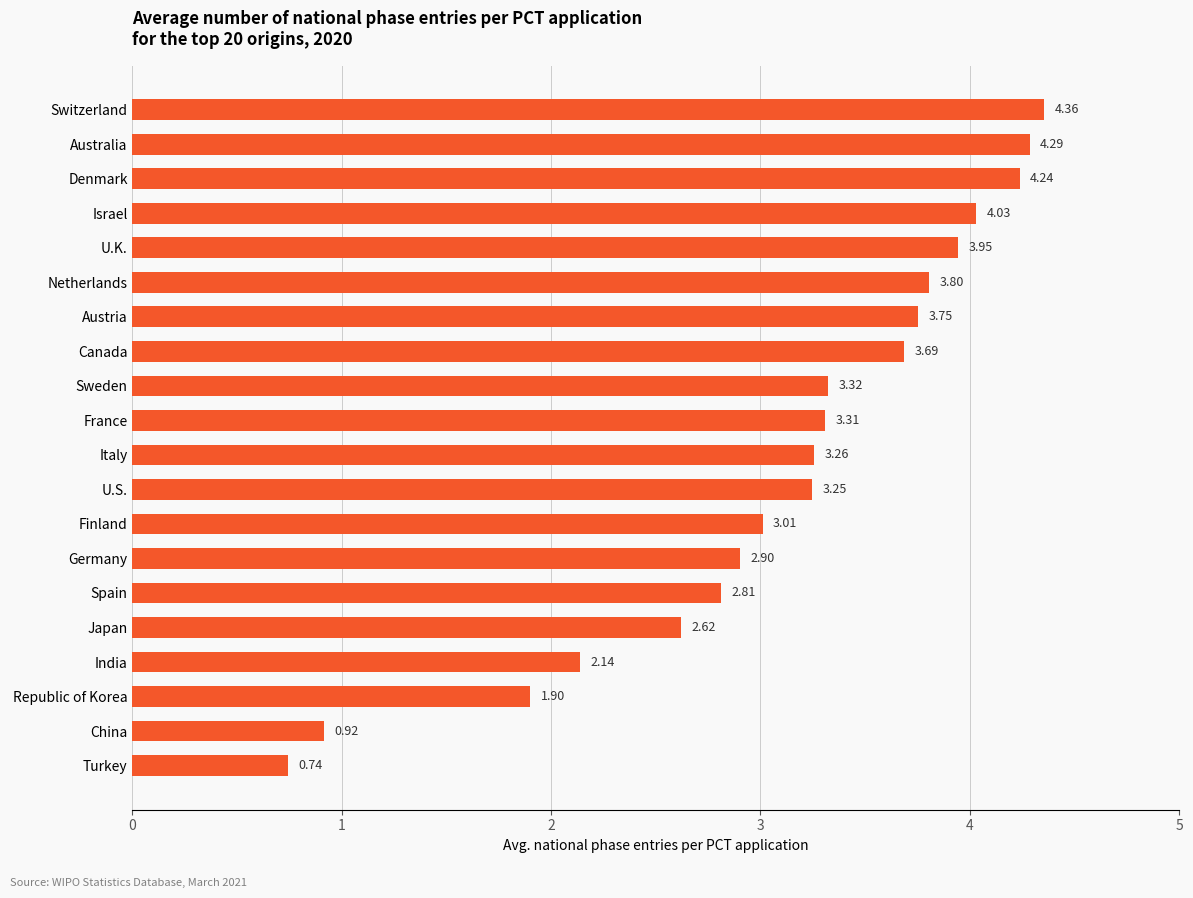

Are the bars horizontal?

Yes